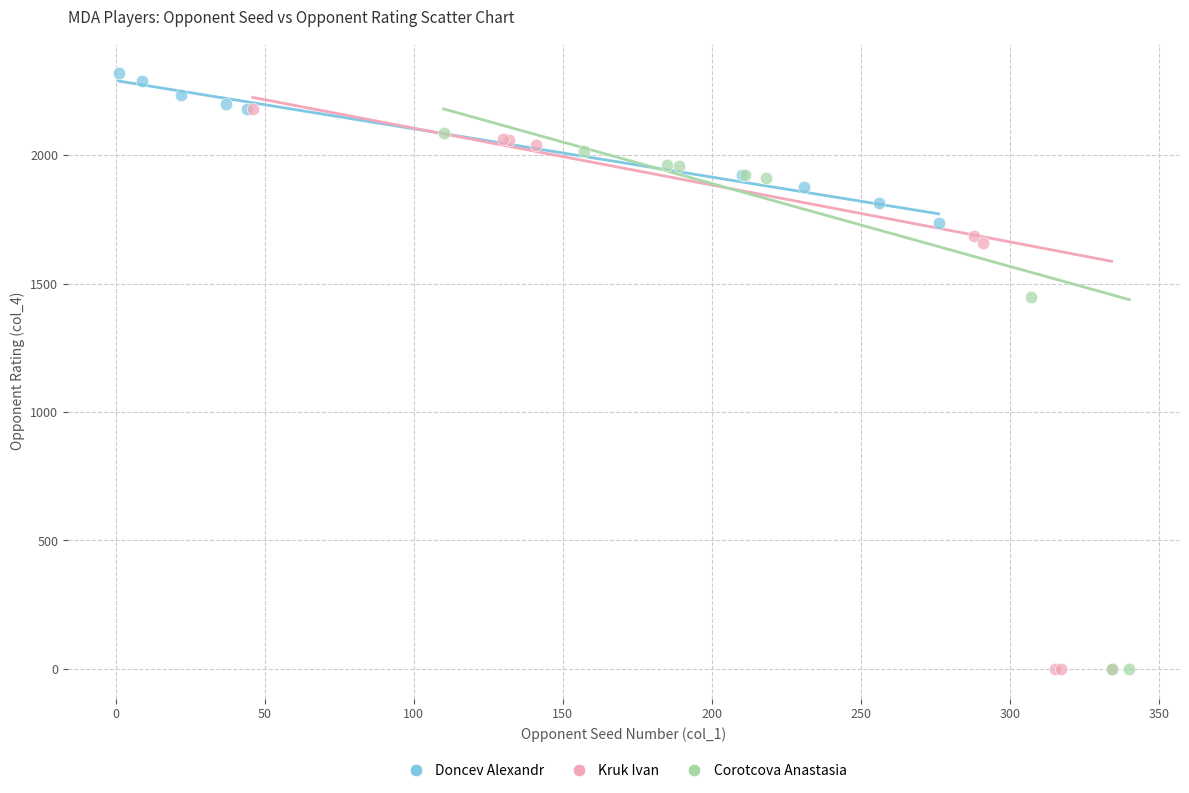

Which series contains the highest Y value?

Doncev Alexandr